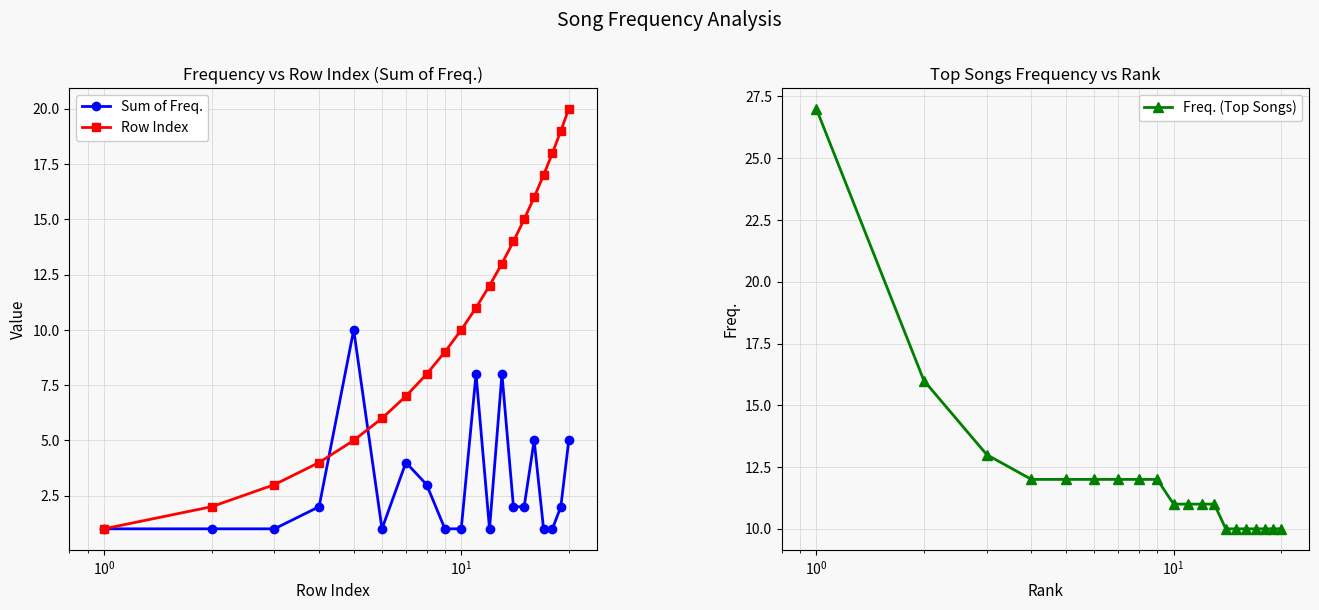

True or false: Sum of Freq. has more than 2 interior local peaks.

True